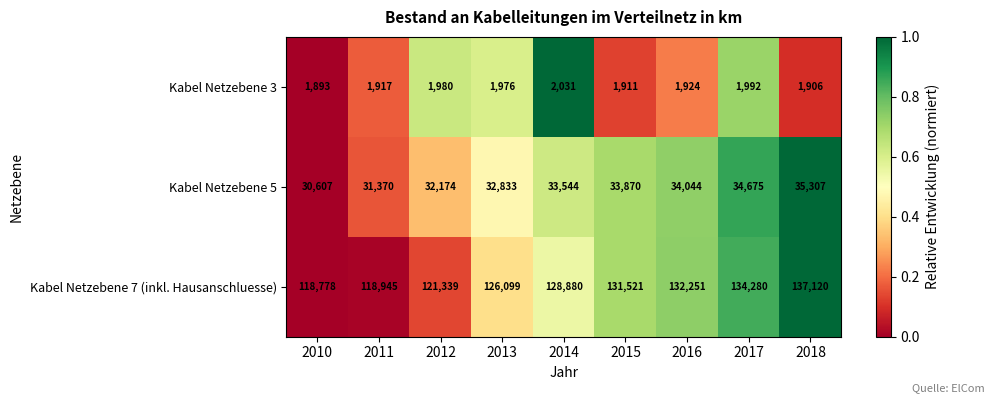

How many values in the Kabel Netzebene 5 series are below 33544?

4